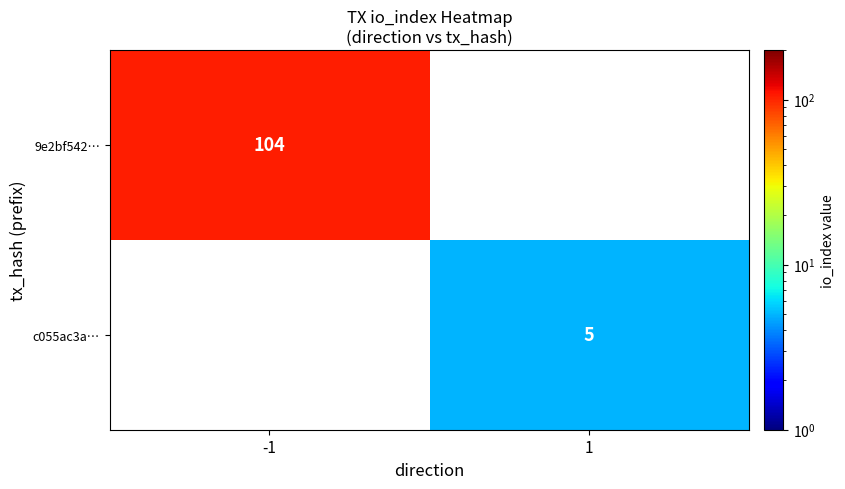

Is it true that c055ac3a… equals 7 at 1?

False